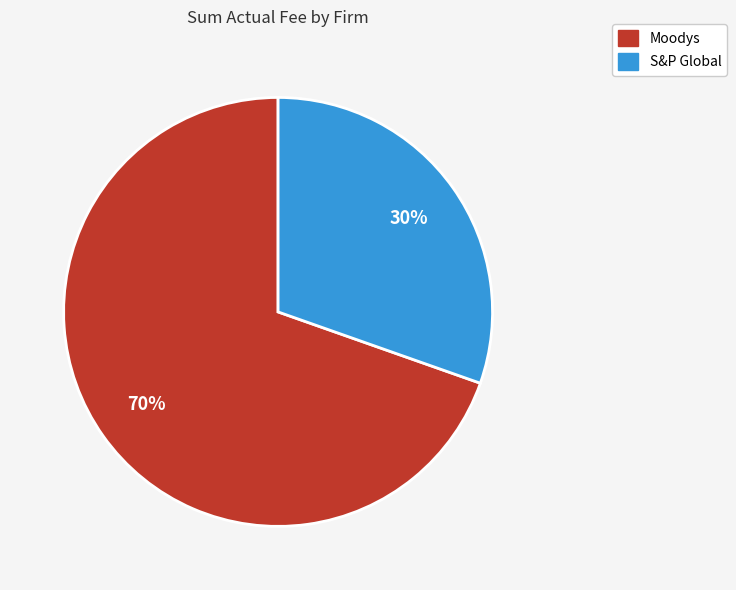

Is the sum of S&P Global and Moodys greater than half?

Yes